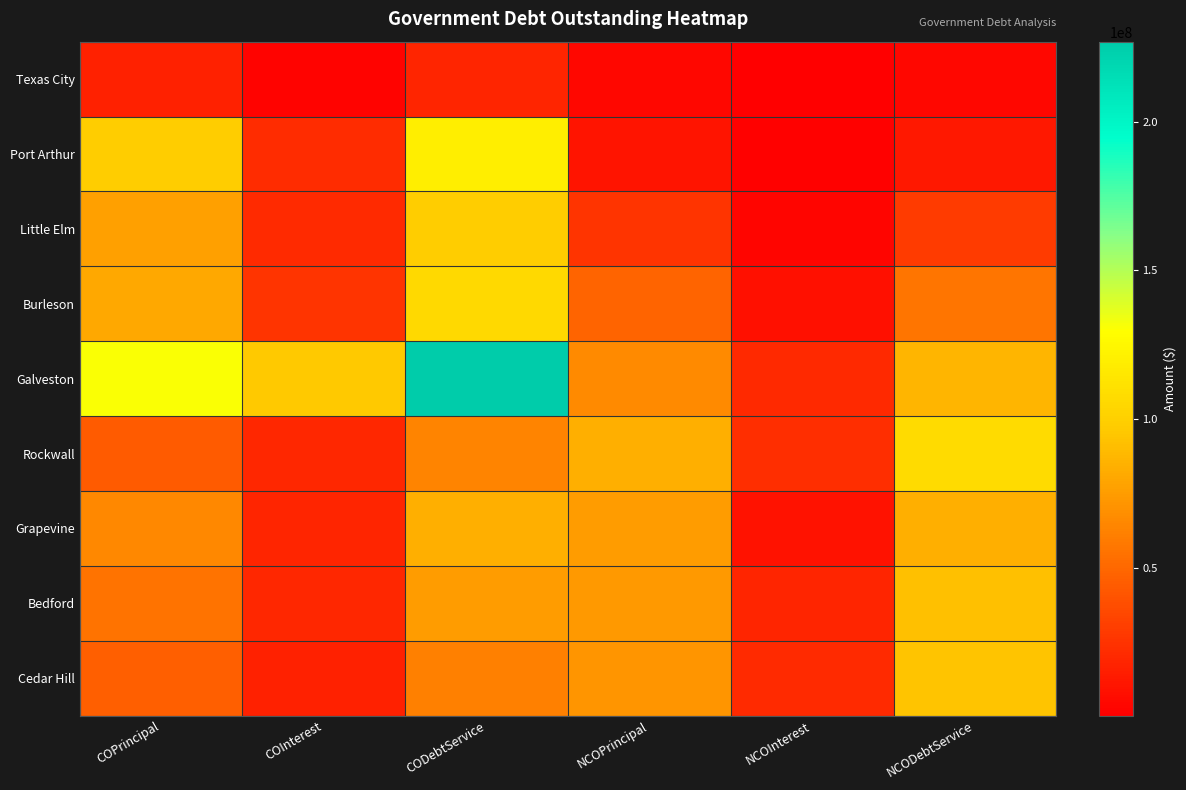

How many categories are shown in the chart?

6